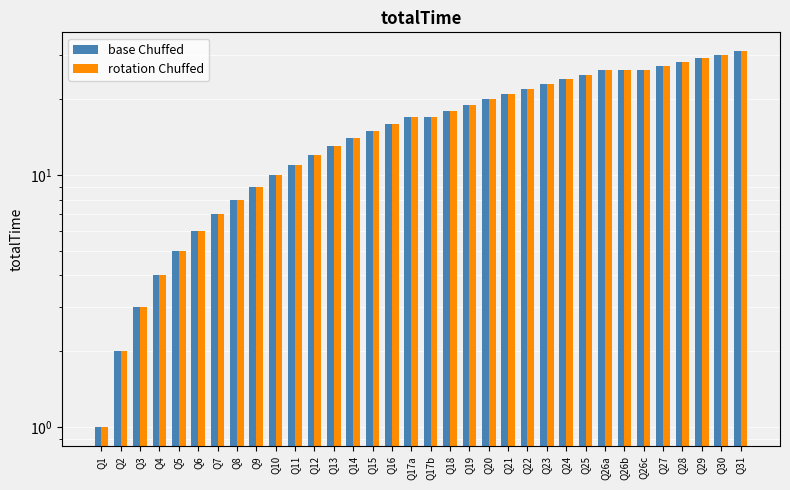

At which label does rotation Chuffed reach its peak?

Q31